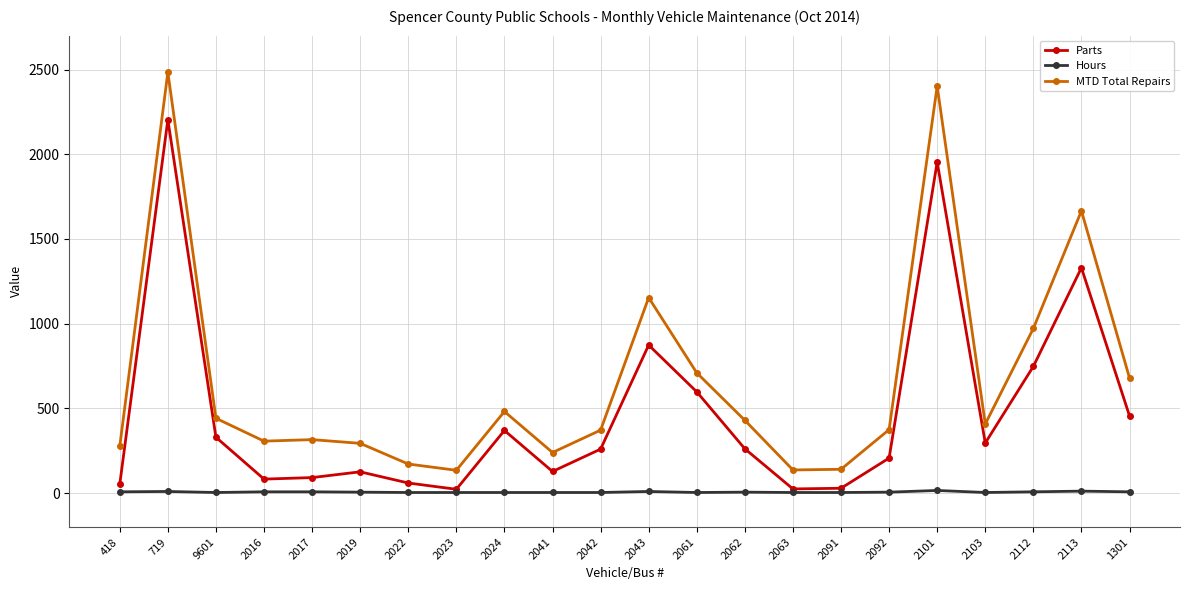

Is the value of Hours at 2112 greater than the value of MTD Total Repairs at 2062?

No